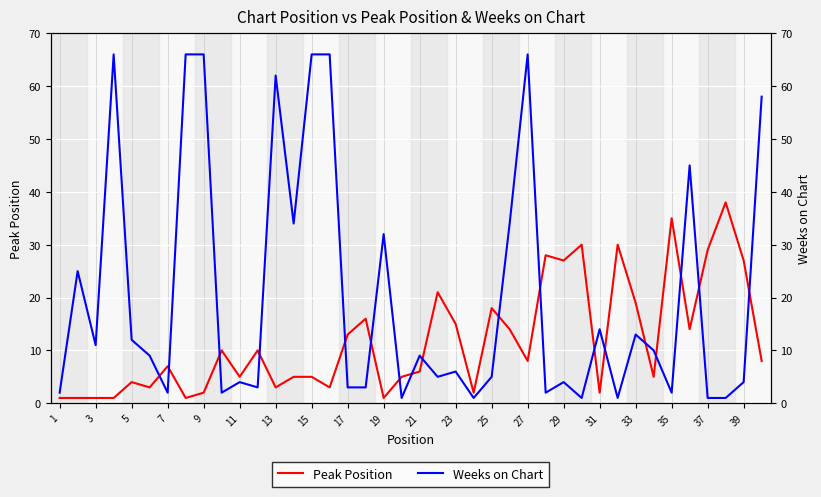

True or false: Peak Position and Weeks on Chart cross at least once.

True